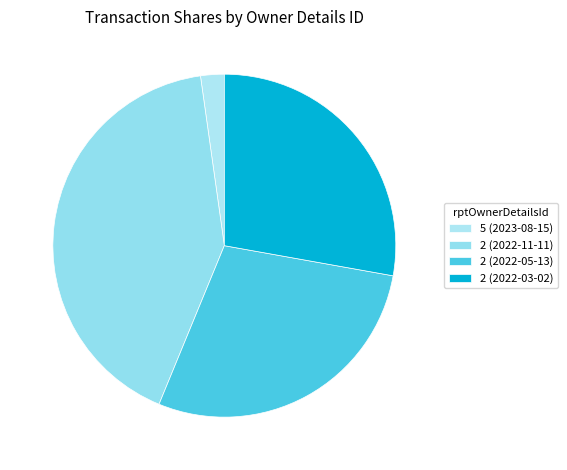

True or false: 2 (2022-11-11) accounts for 42% of the total.

True